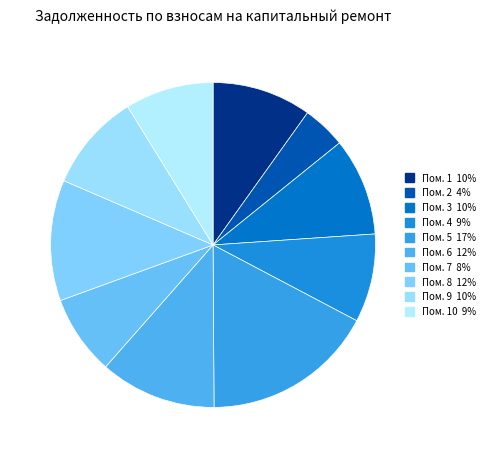

How many segments does this pie chart have?

10